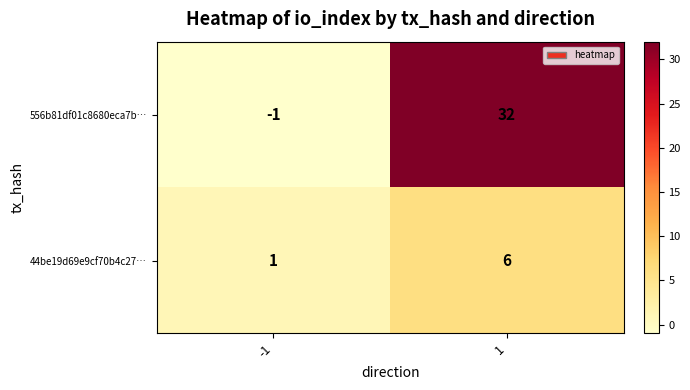

Which series has the largest total across all categories?

556b81df01c8680eca7b…